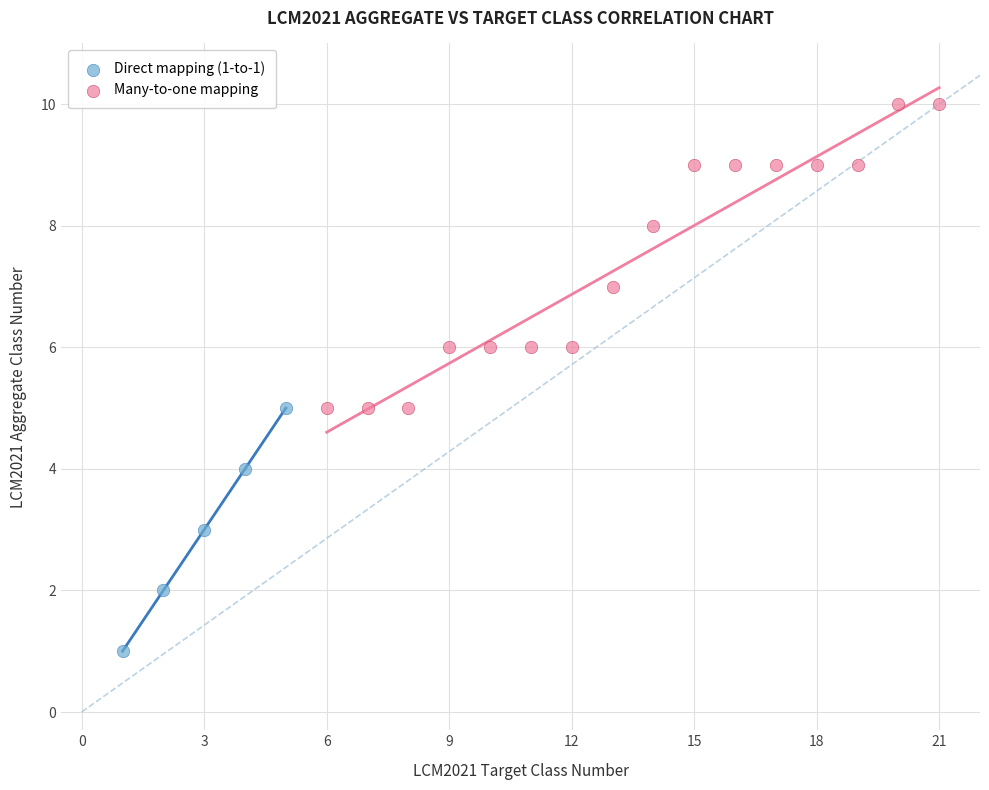

Which series has the largest Y range (max minus min)?

Many-to-one mapping